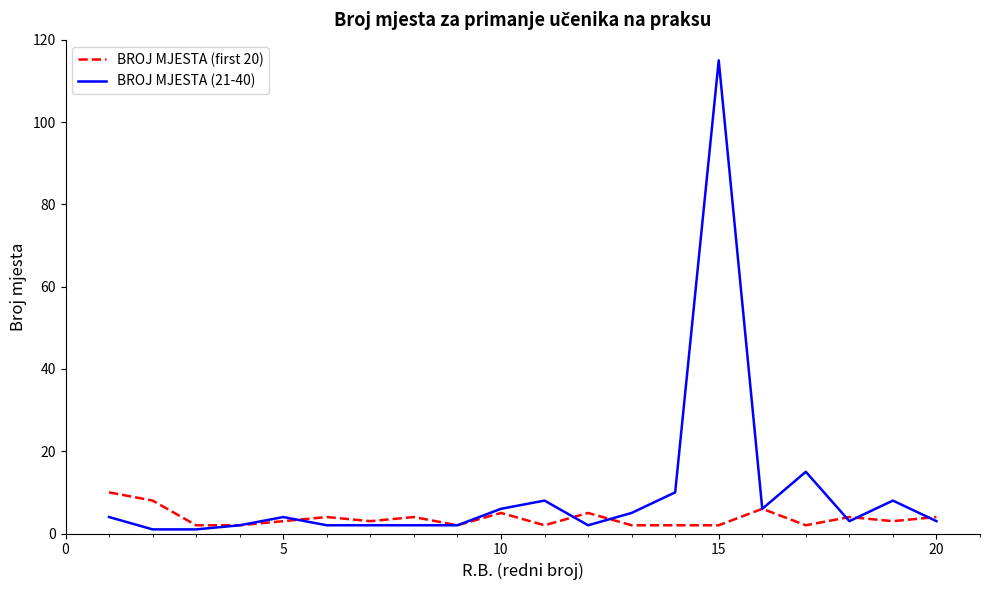

What are all the series names shown in the legend?

BROJ MJESTA (first 20), BROJ MJESTA (21-40)